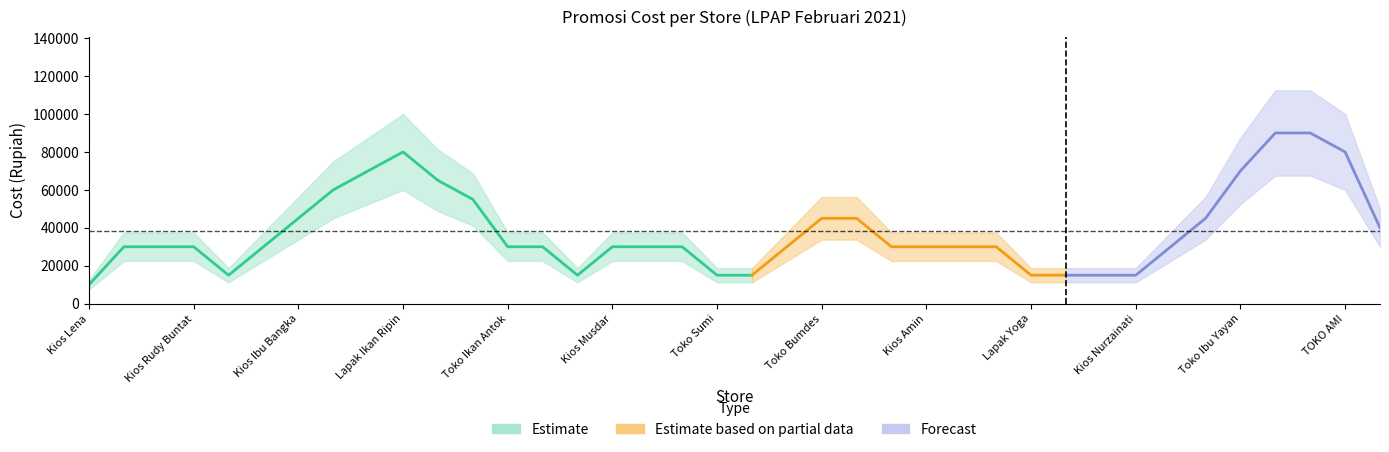

Is this an area chart (filled region under the line)?

No